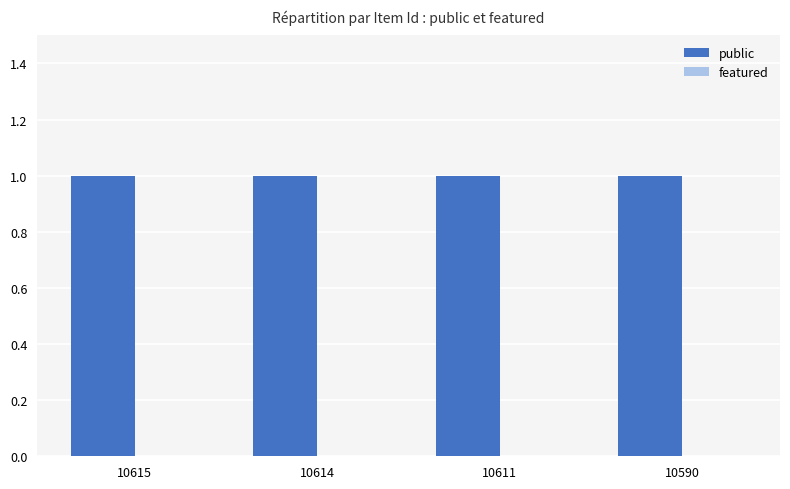

What is the average value of the public series?

1